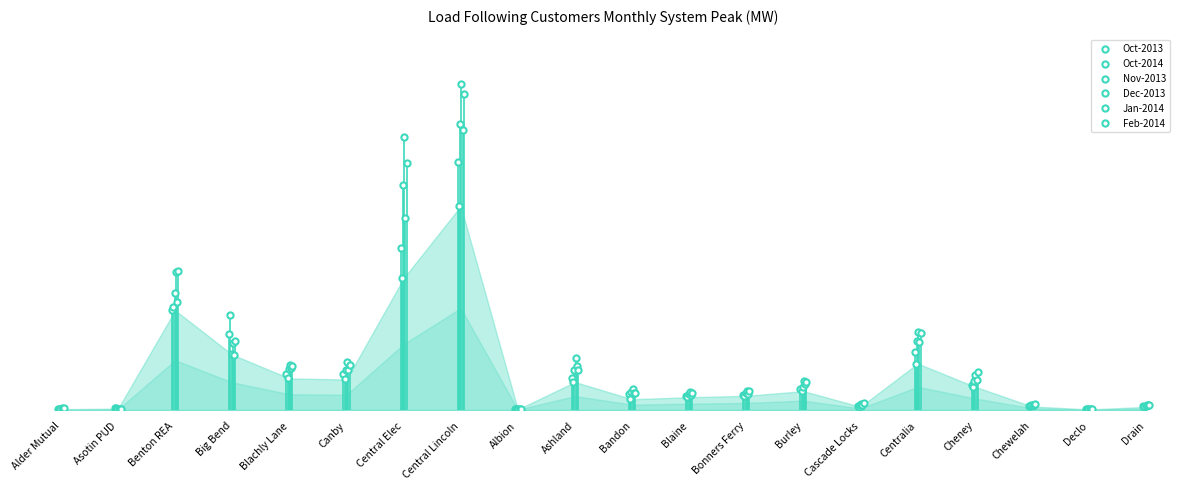

Which series has the widest spread of Y values?

Dec-2013